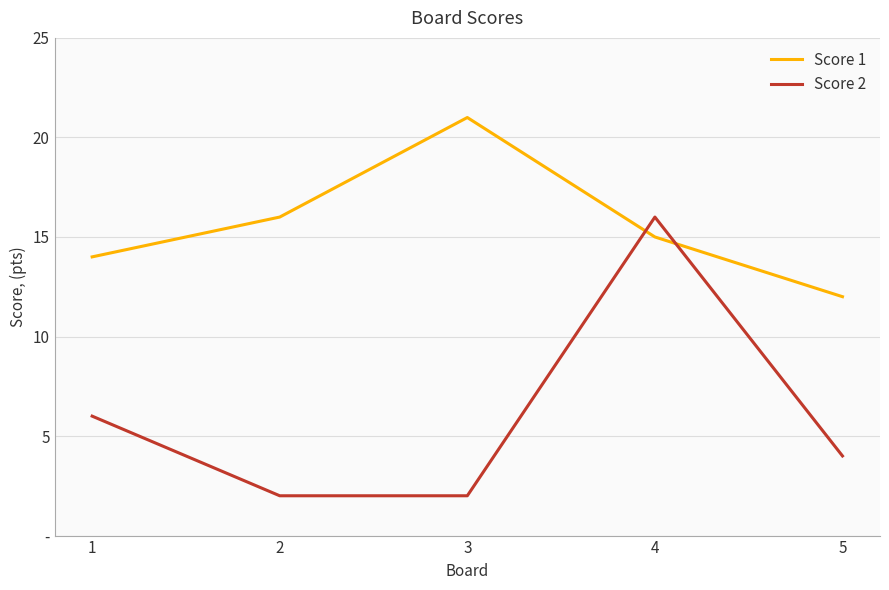

Rank the series by their maximum value, from highest to lowest.

Score 1, Score 2